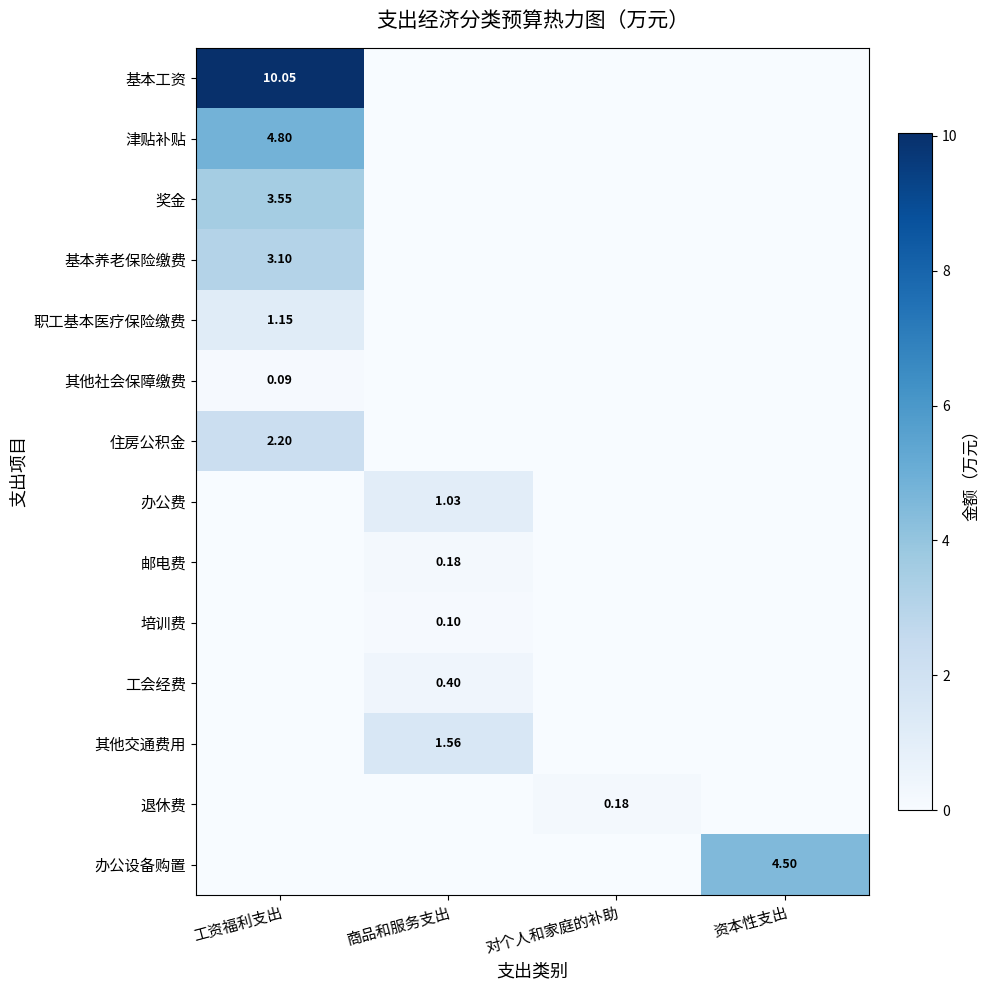

At which category does the chart reach its minimum across all series?

商品和服务支出